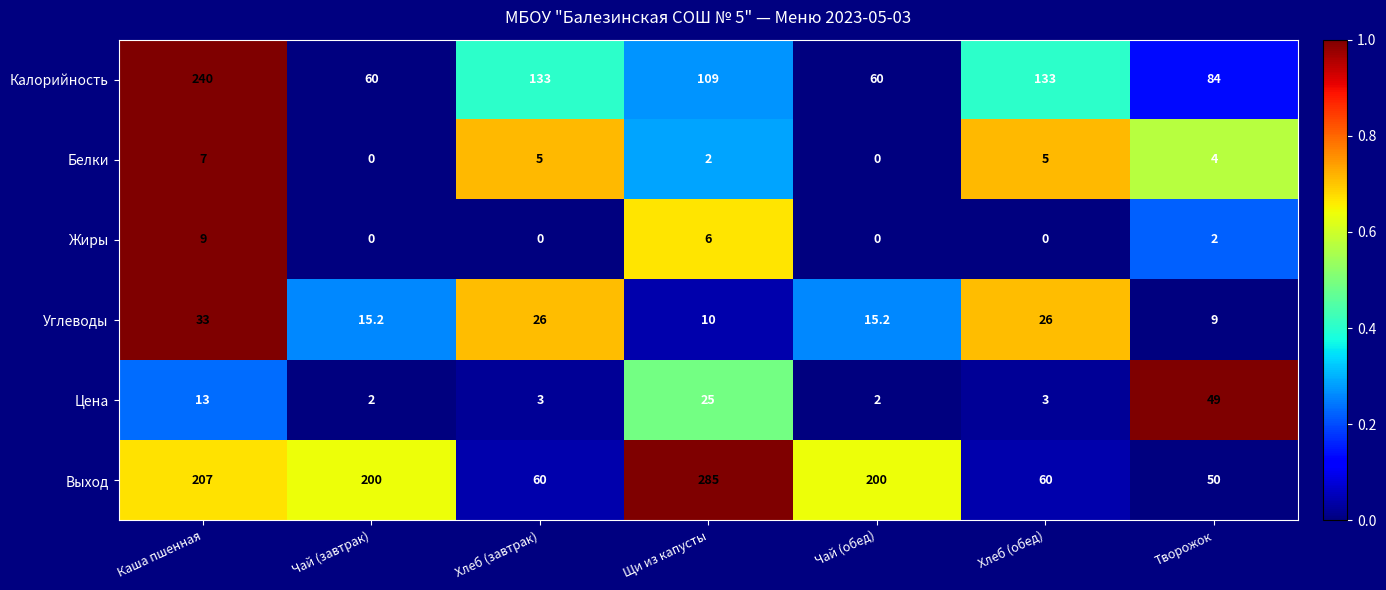

What is the difference between the highest and lowest values at Щи из капусты?

283.0